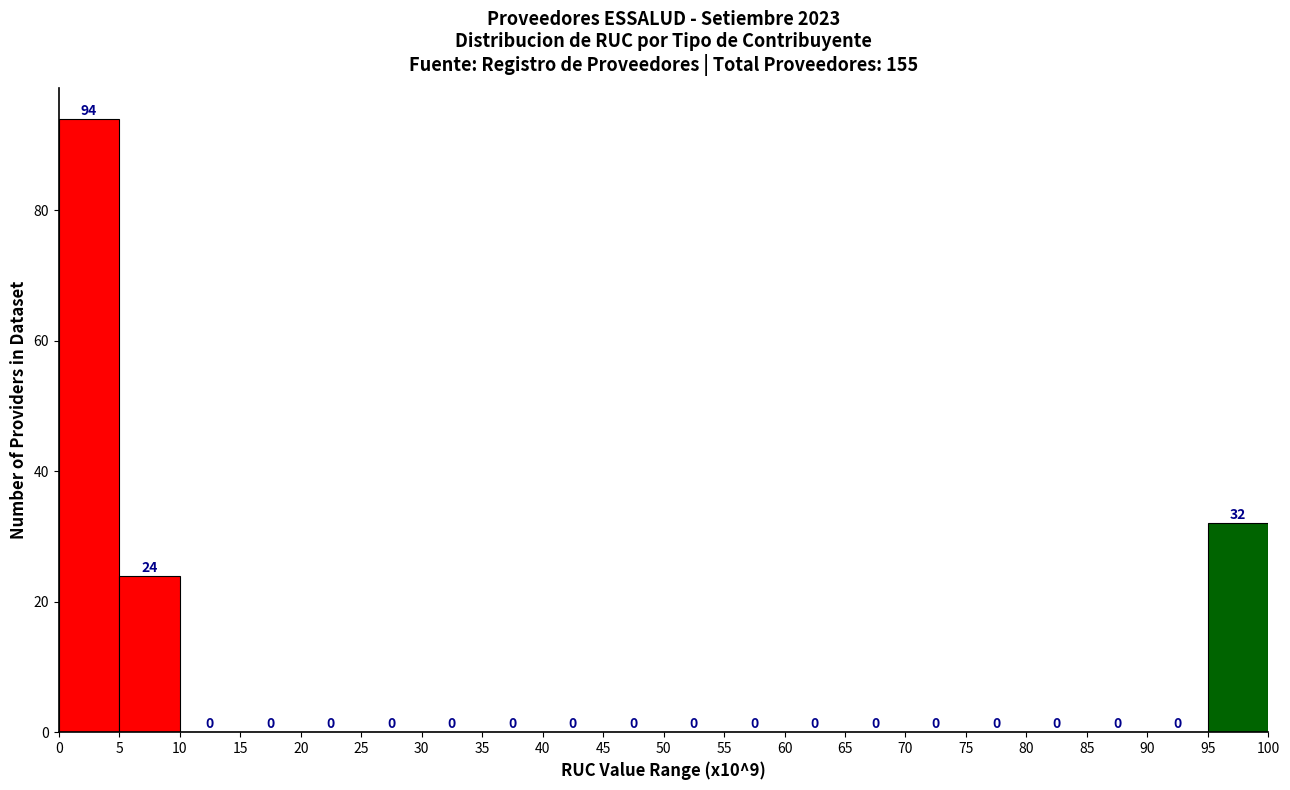

Which range on the x-axis has the tallest bar?

0 to 5